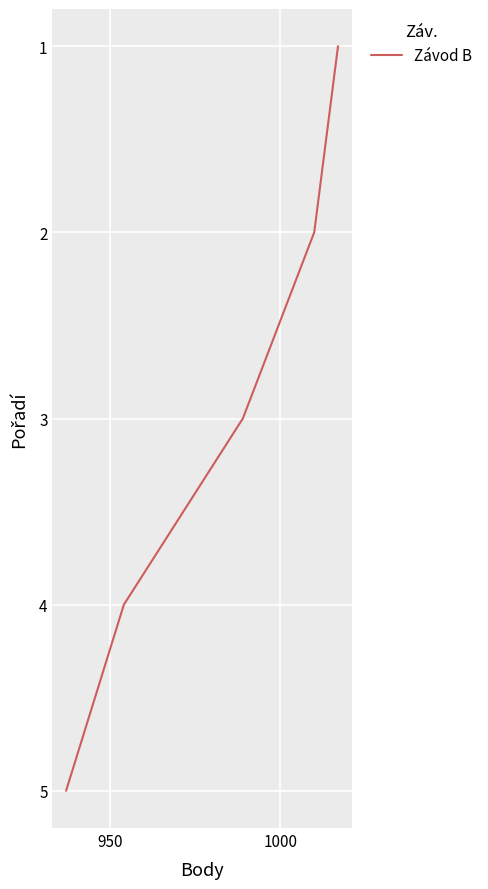

Is it true that the value at 4 is 2?

False